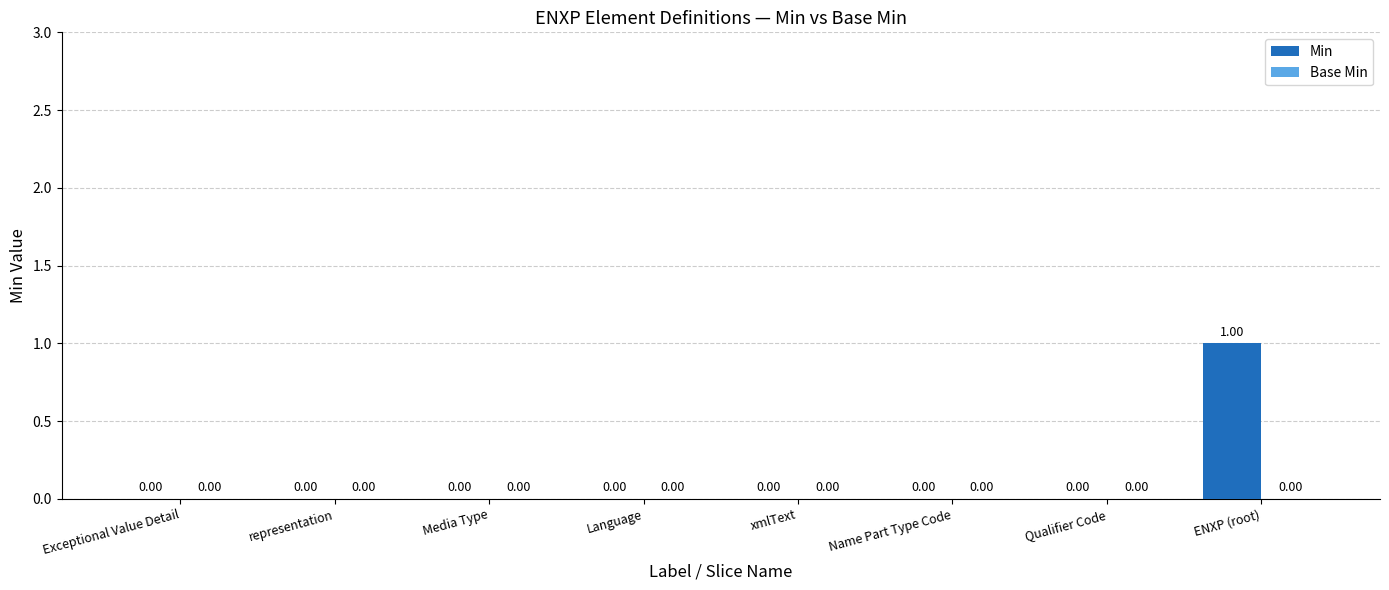

Between Name Part Type Code and ENXP (root), which is larger?

ENXP (root)